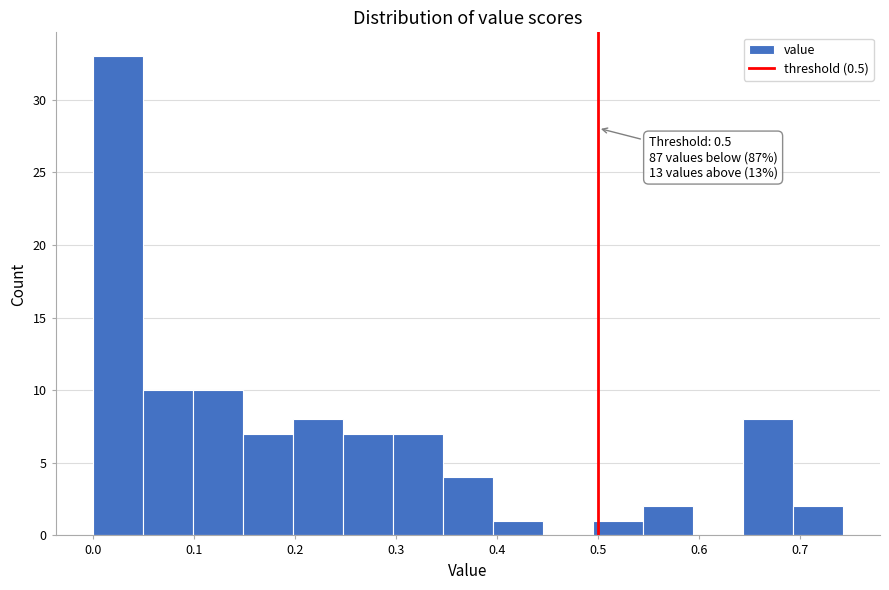

Which range on the x-axis has the tallest bar?

0.00 to 0.05